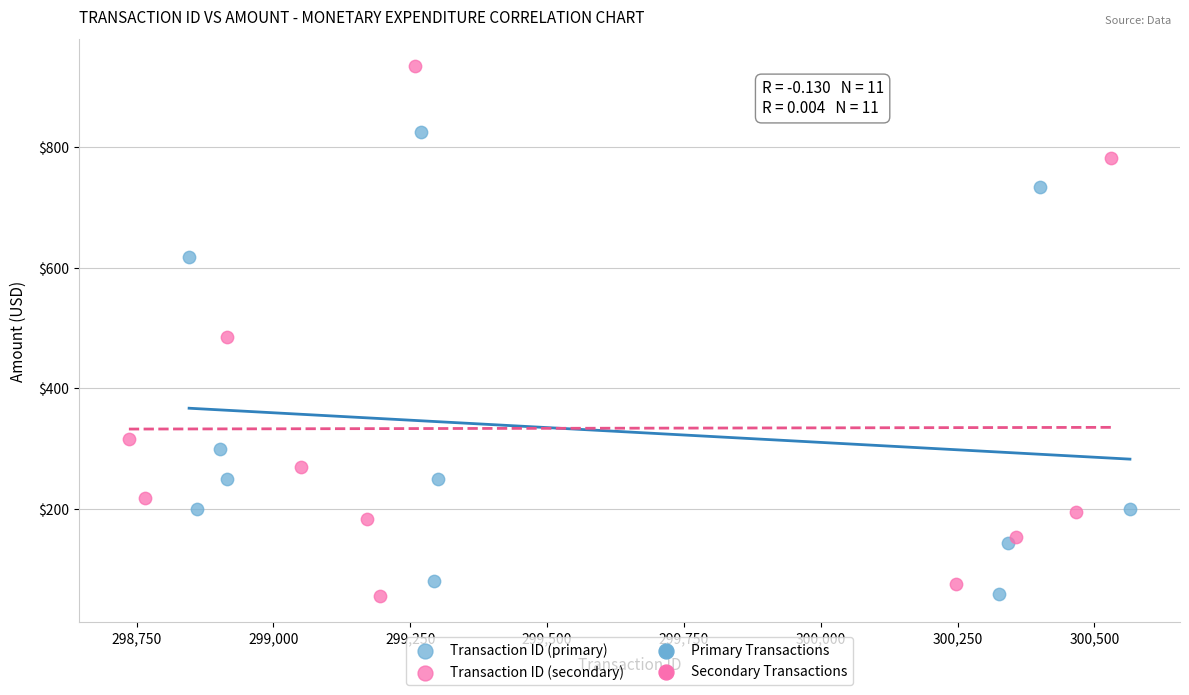

Which series contains the highest Y value?

Transaction ID (secondary)